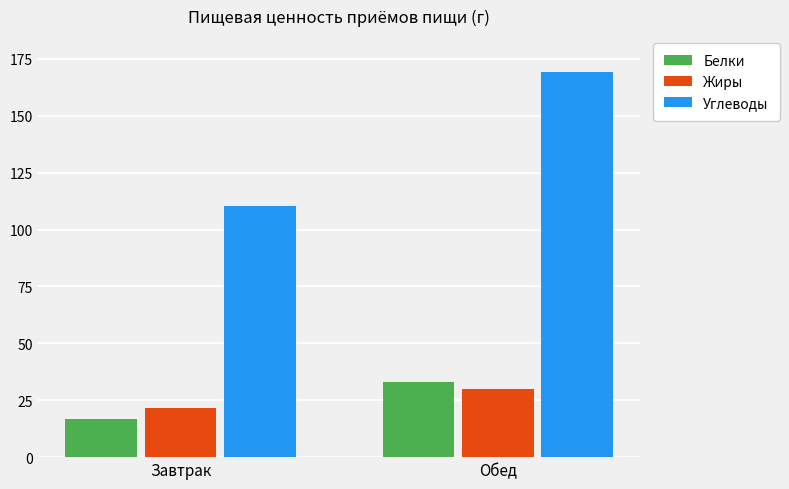

What is the sum of the Белки values at Обед and Завтрак?

49.9